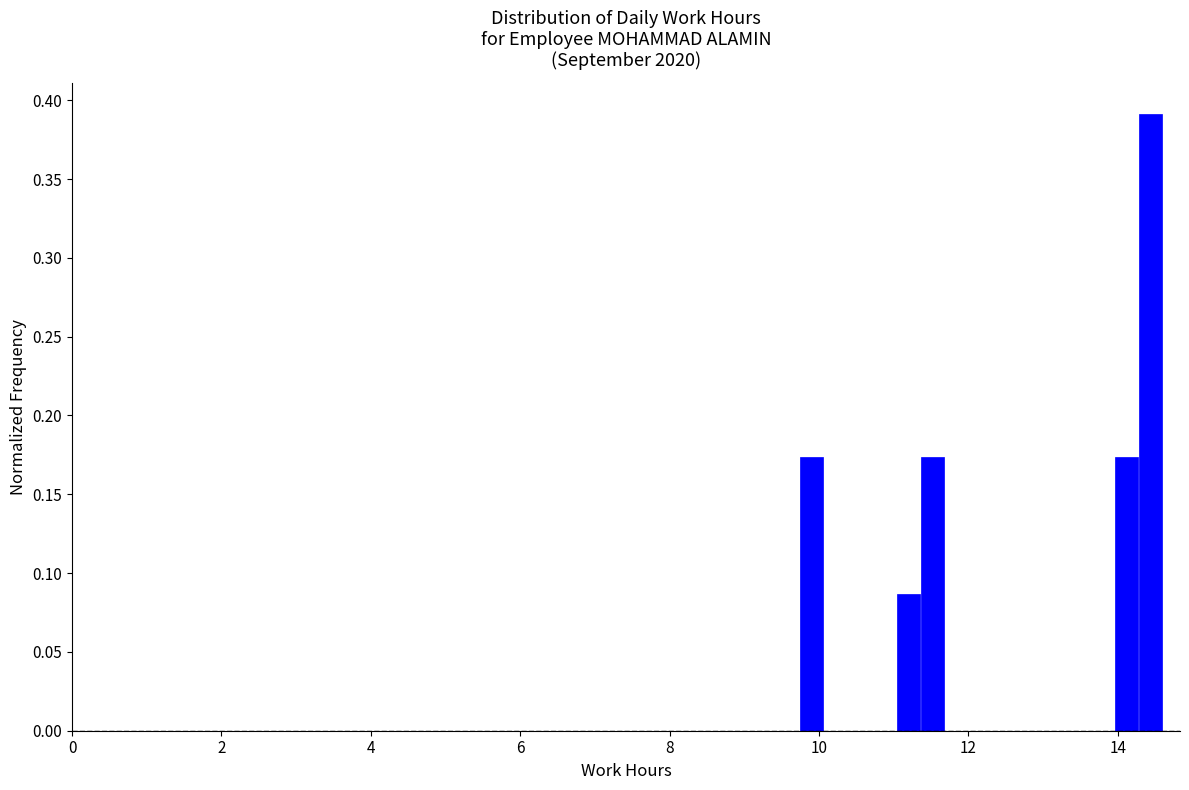

Read against the x-axis, roughly where is the centre of the tallest bar?

14.4